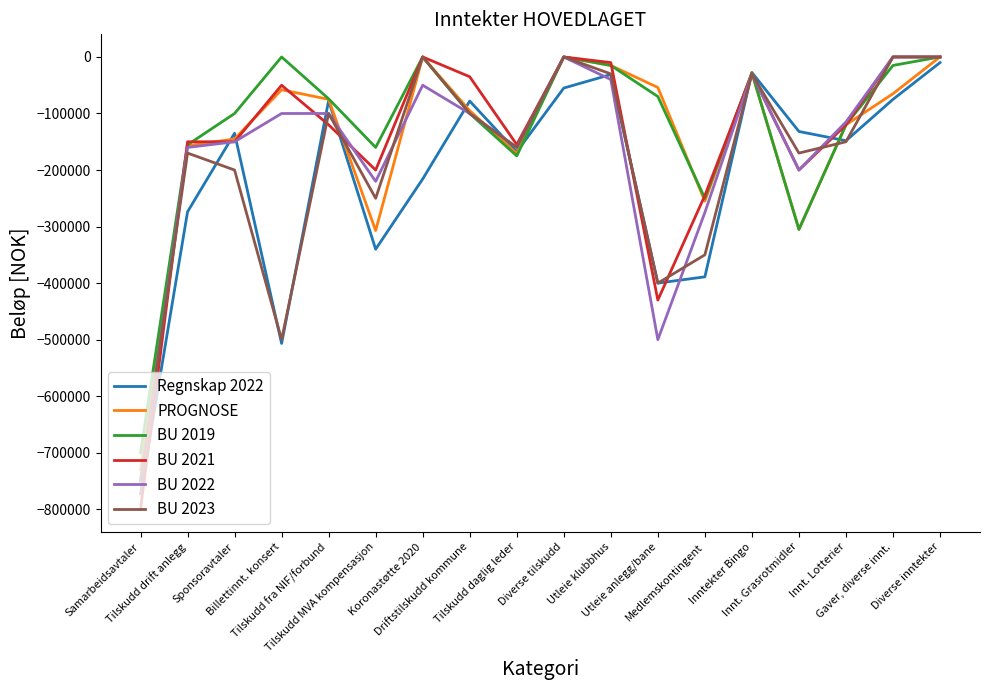

What is the spread (max minus min) of values at Innt. Lotterier?

35000.0